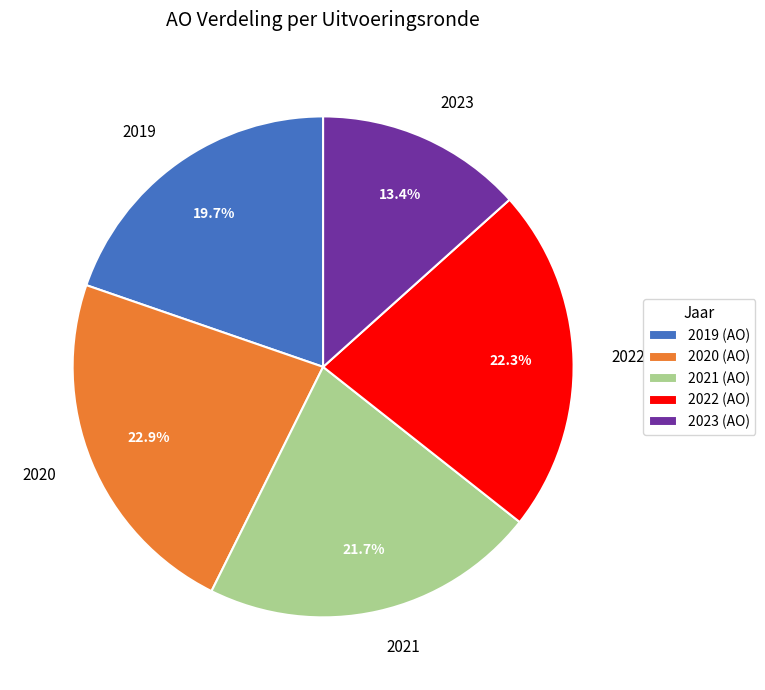

Is there a majority slice in this chart?

No